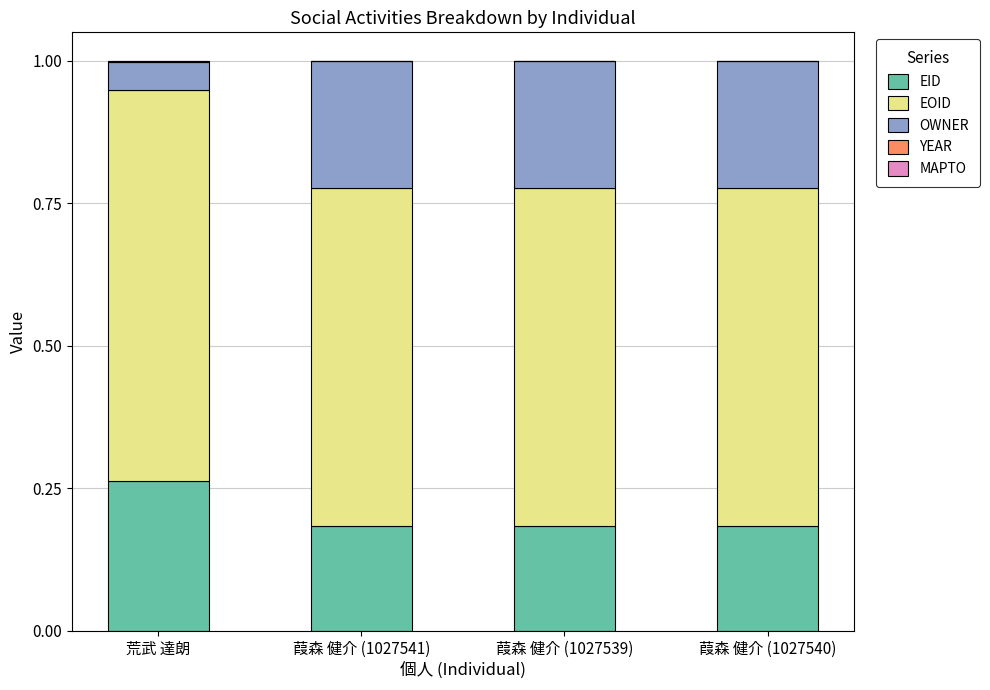

True or false: EID has a value of 0.3 at 葭森 健介 (1027539).

False